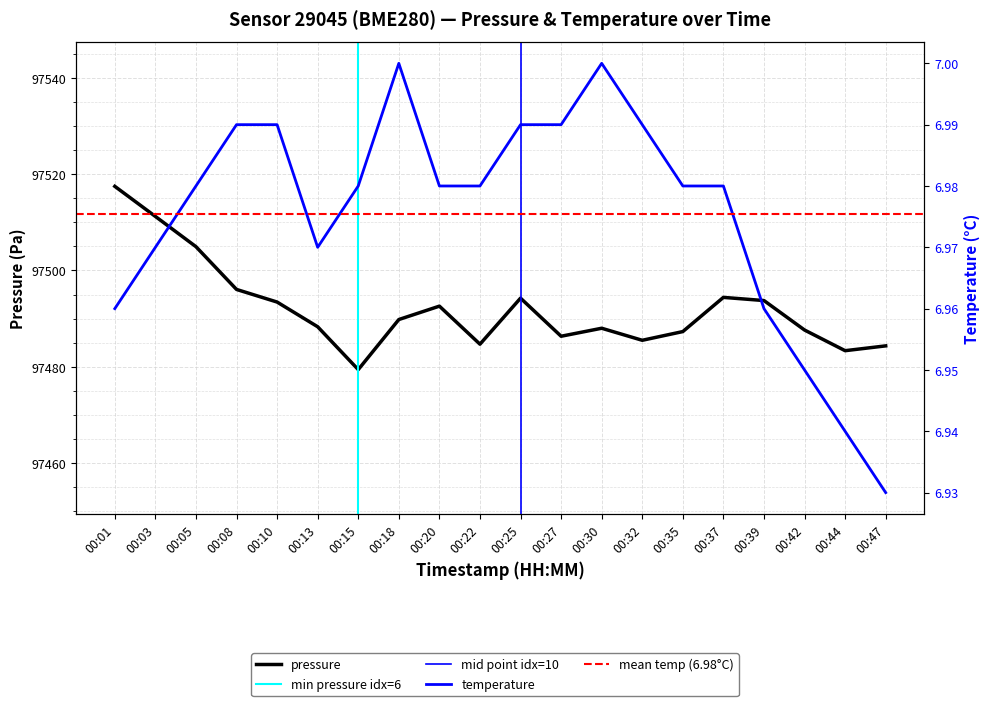

What is the average value of the temperature series?

7.0